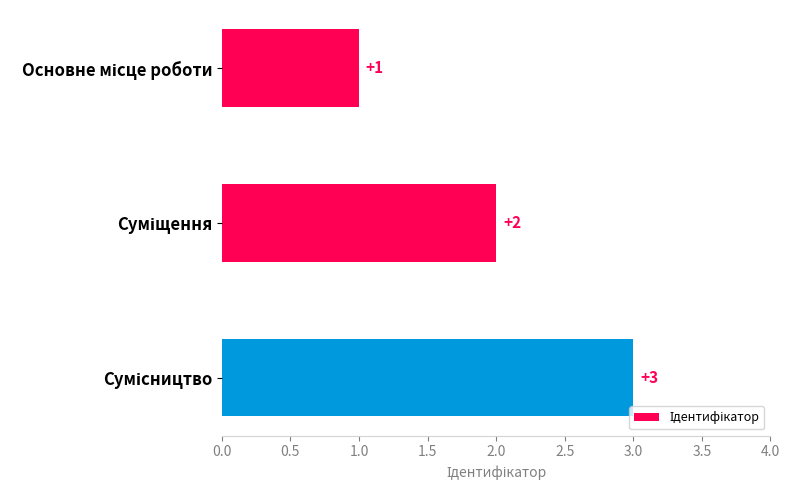

Count the values in the range 1 to 3.

3